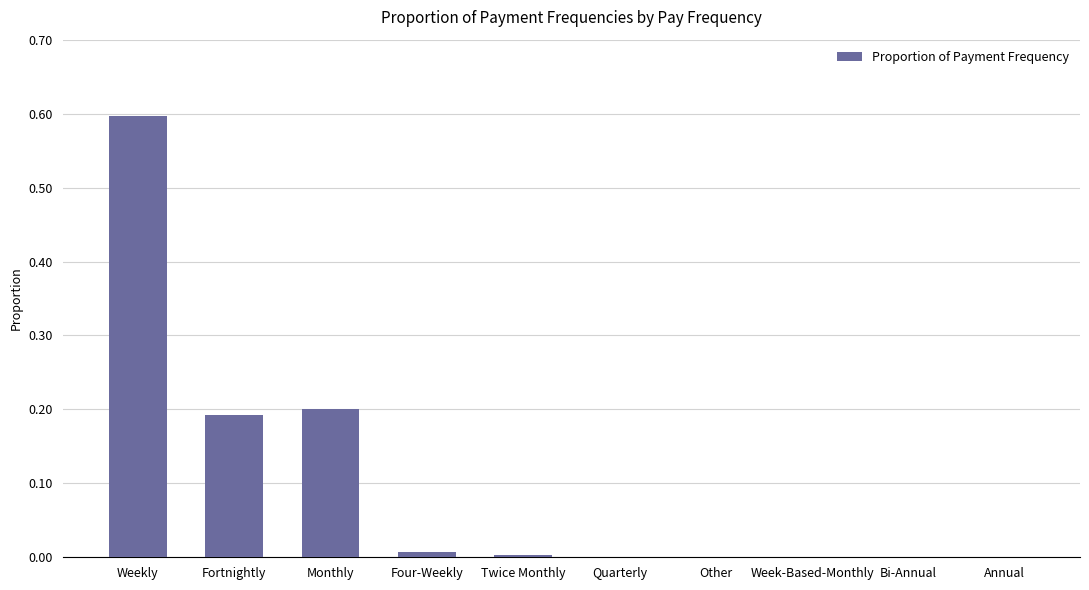

The chart shows a value of 0.1 at Monthly. True or false?

False